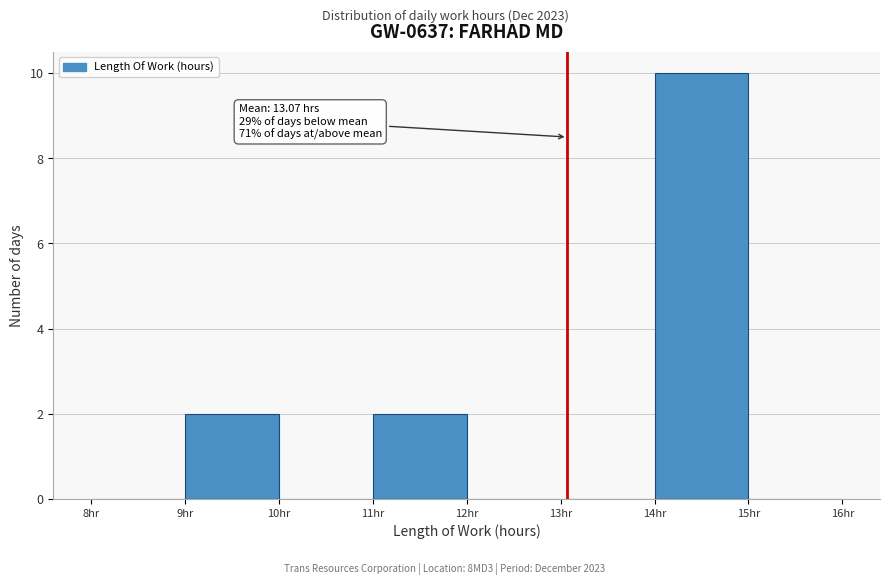

Which range on the x-axis has the tallest bar?

14 to 15